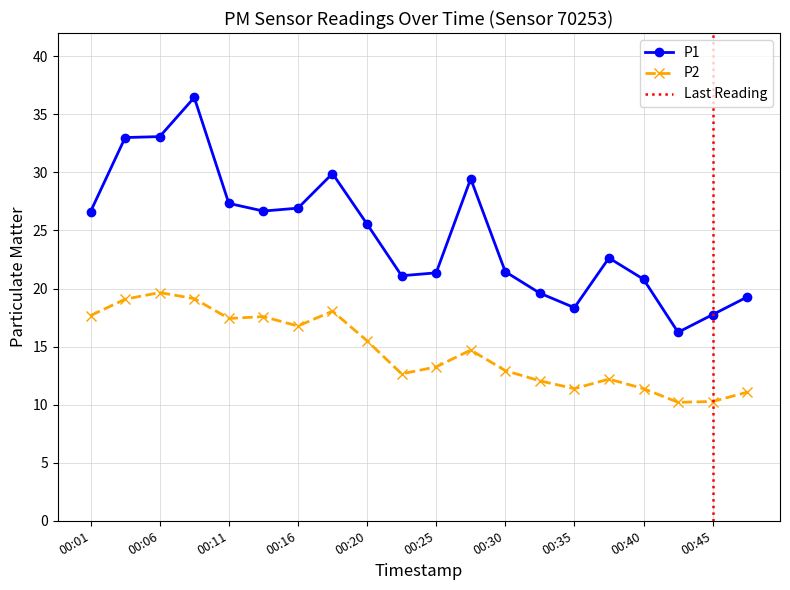

What is the sum of the P2 values at 00:37 and 00:45?

22.5